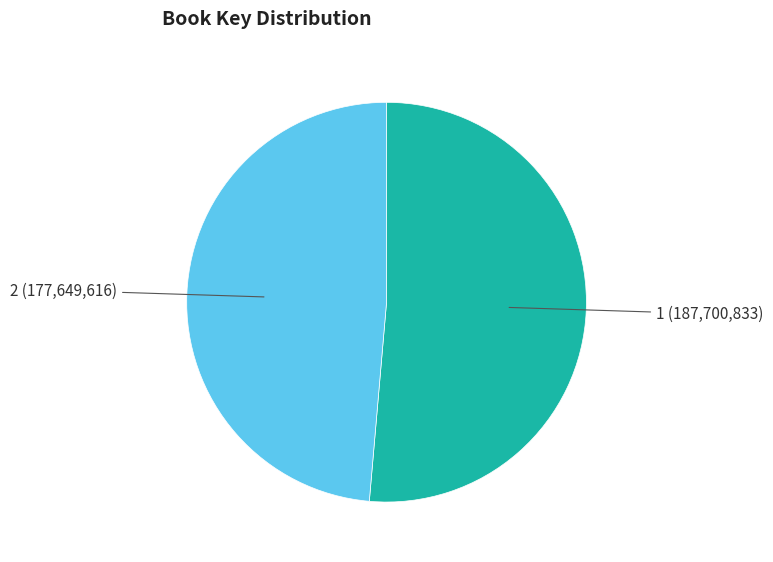

Approximately how many times larger is the value at 1 compared to 2?

1.1